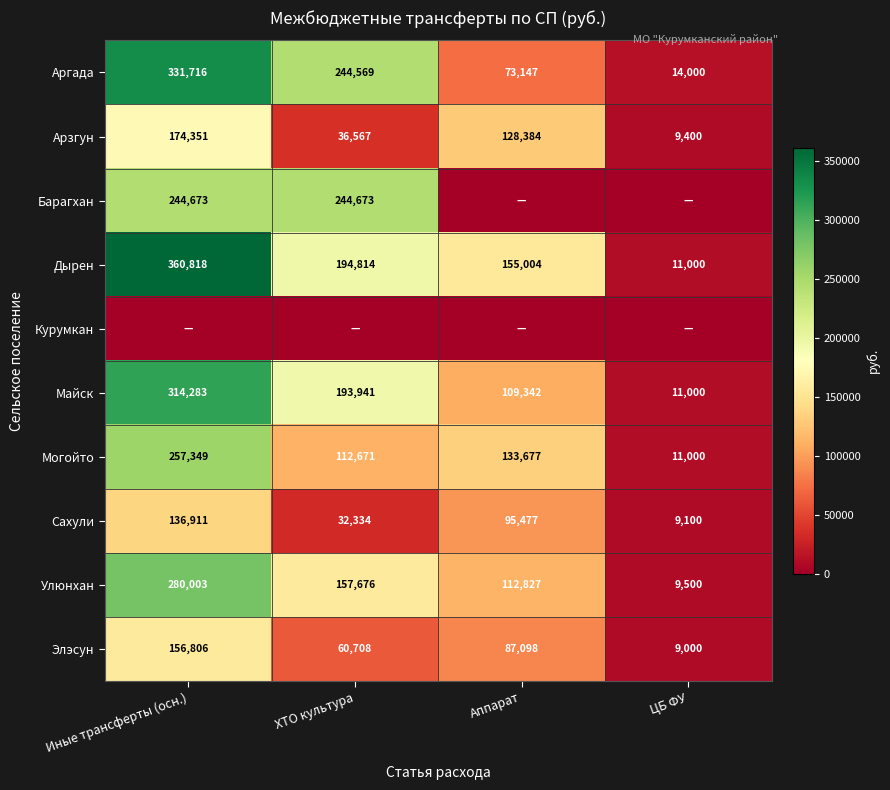

Is the value of Арзгун at ЦБ ФУ greater than the value of Улюнхан at ХТО культура?

No